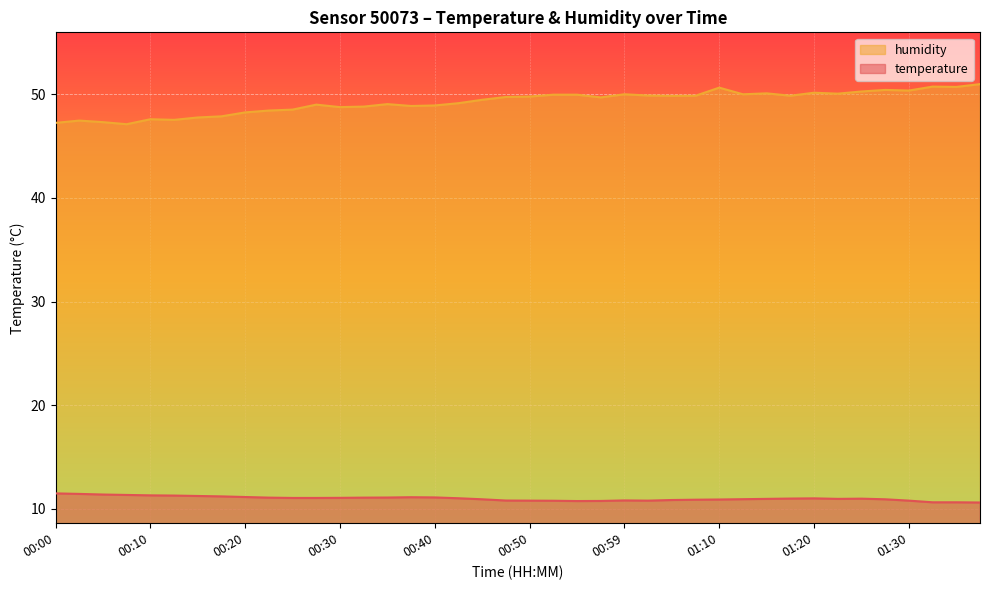

In humidity, how many points are lower than both neighbors (excluding endpoints)?

11